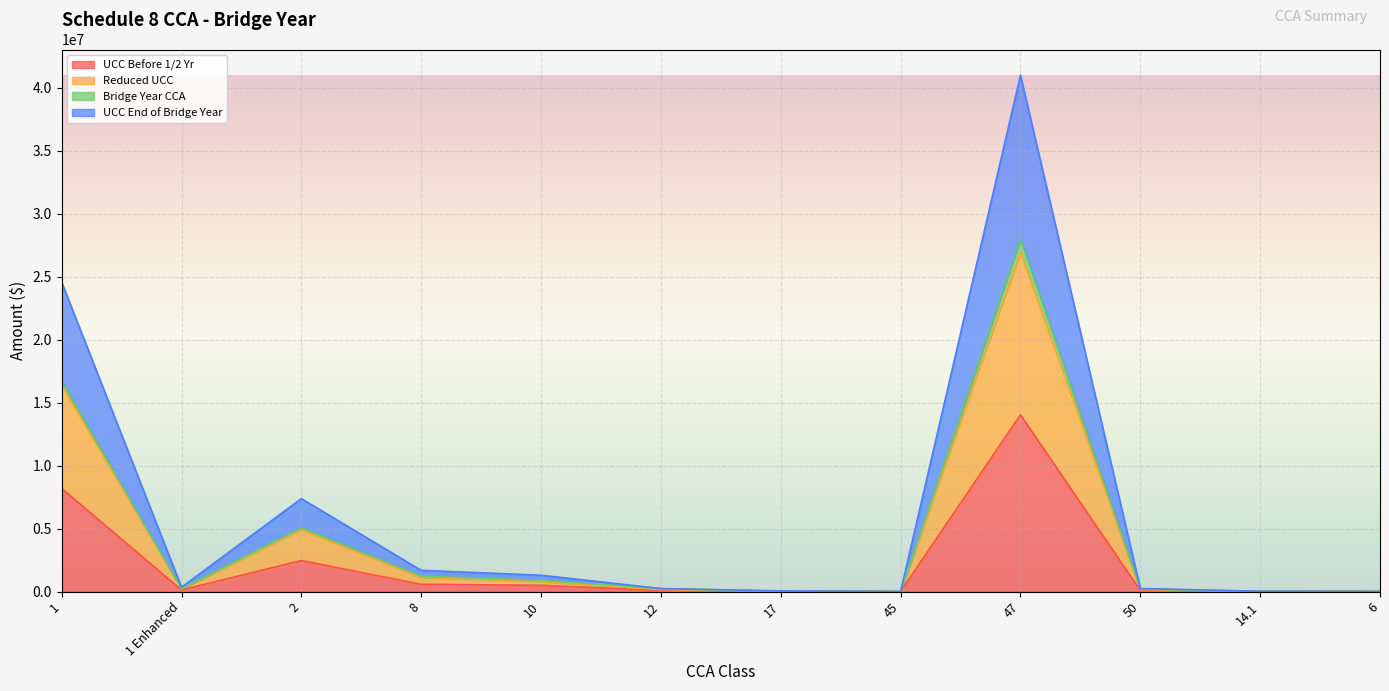

At which label does UCC Before 1/2 Yr first exceed 122375?

1